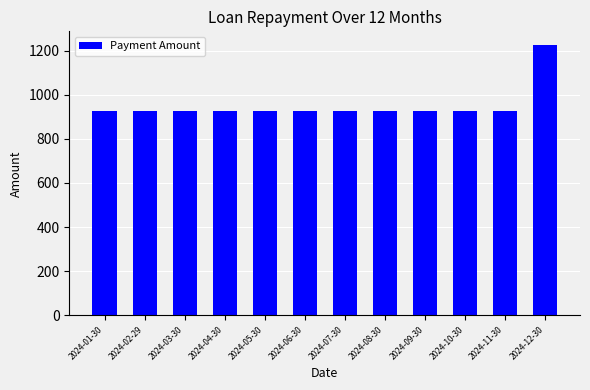

What is the label of the 5th bar from the left?

2024-05-30